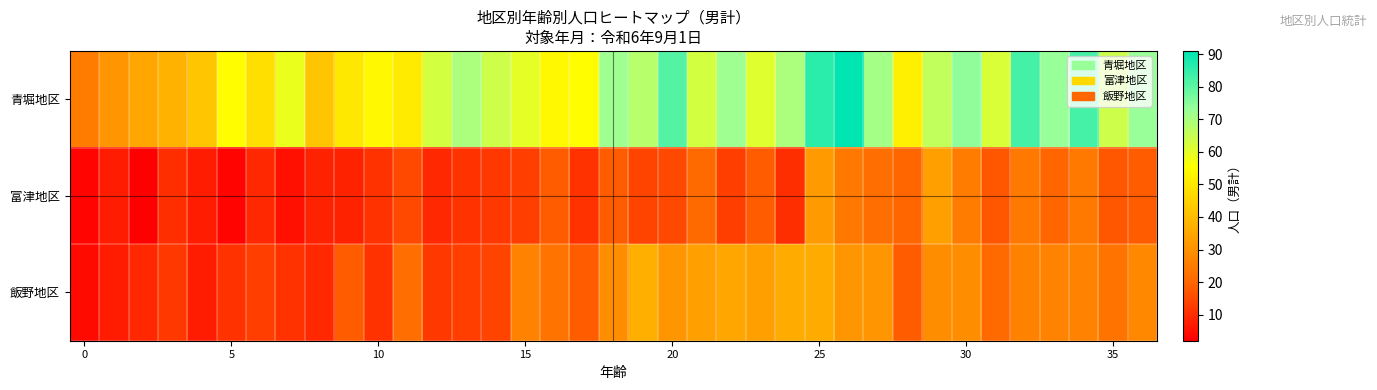

At which category is the sum across all series the highest?

25